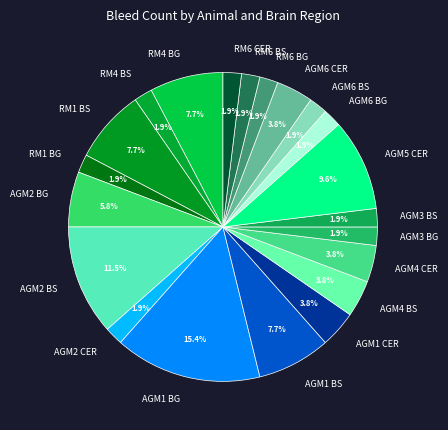

What percentage is the AGM1 BS slice, to the nearest percent?

8%